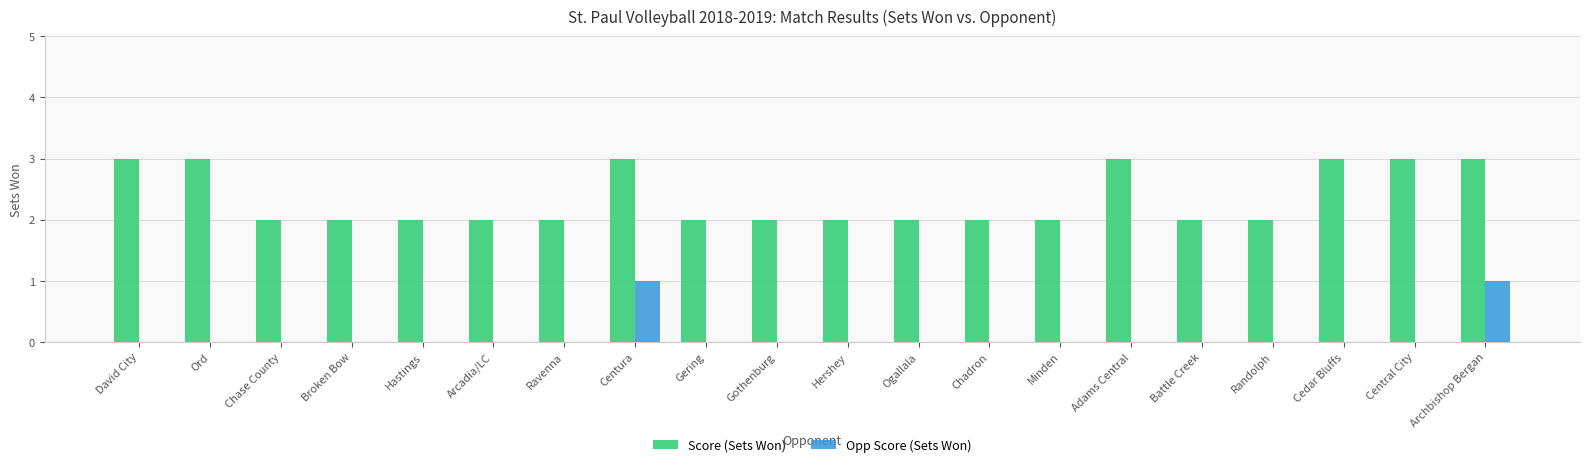

What is the sum of all Score (Sets Won) values?

47